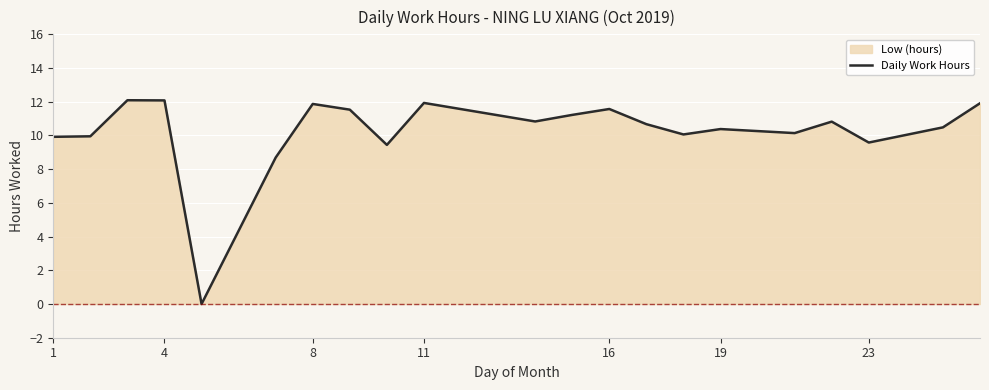

What is the difference between the second highest and second lowest values?

3.4